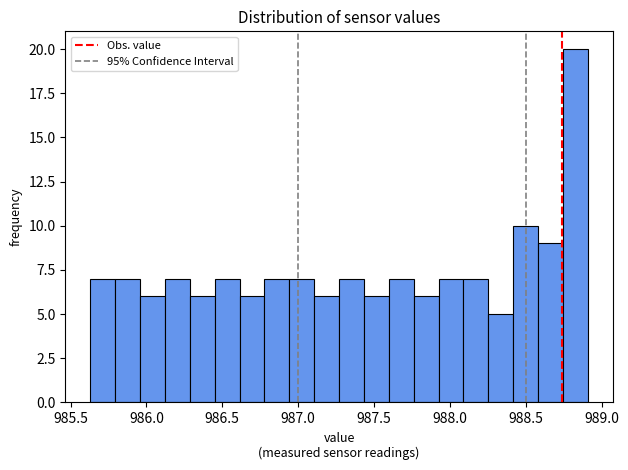

Read against the x-axis, roughly where is the centre of the tallest bar?

988.85